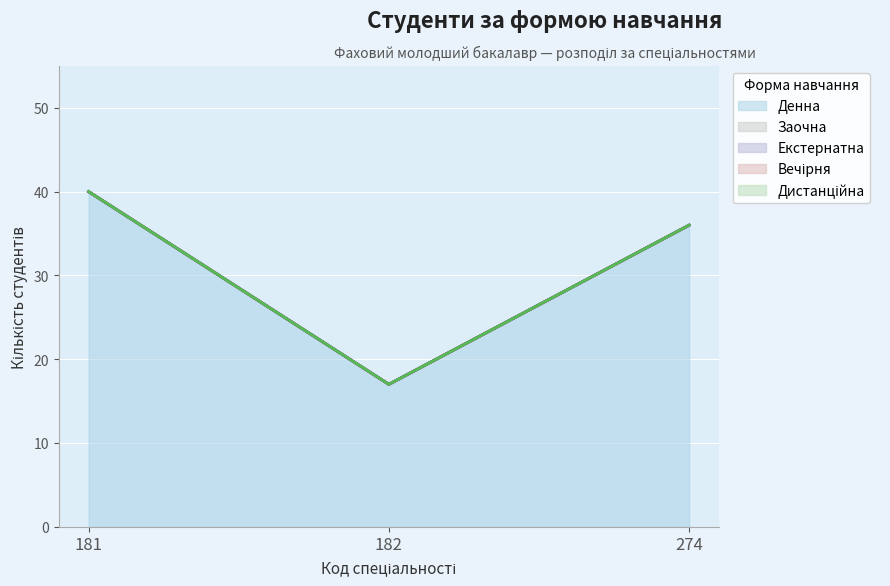

What is the average value of the Денна series?

31